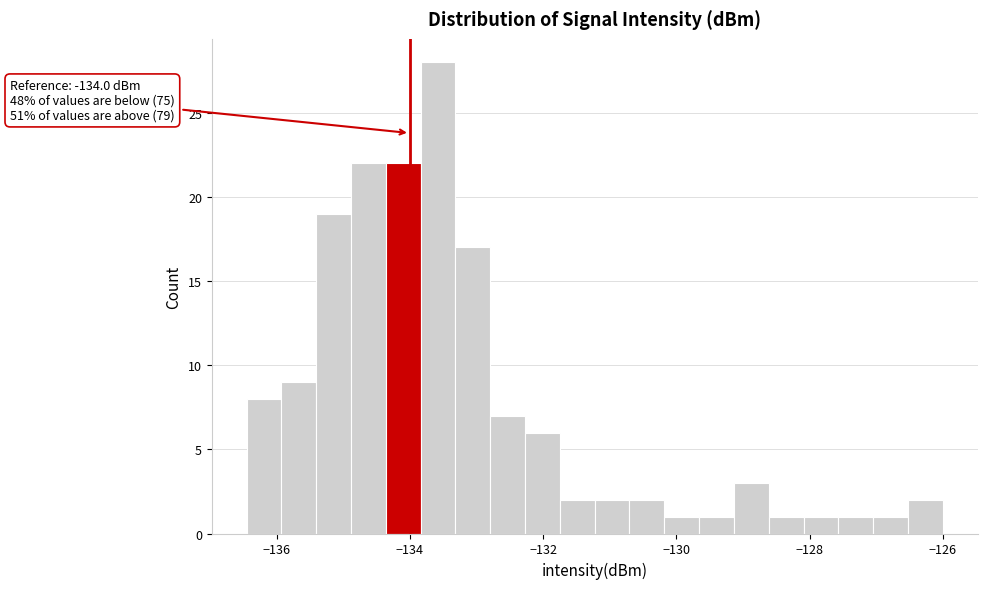

Read against the x-axis, roughly where is the centre of the tallest bar?

-133.6